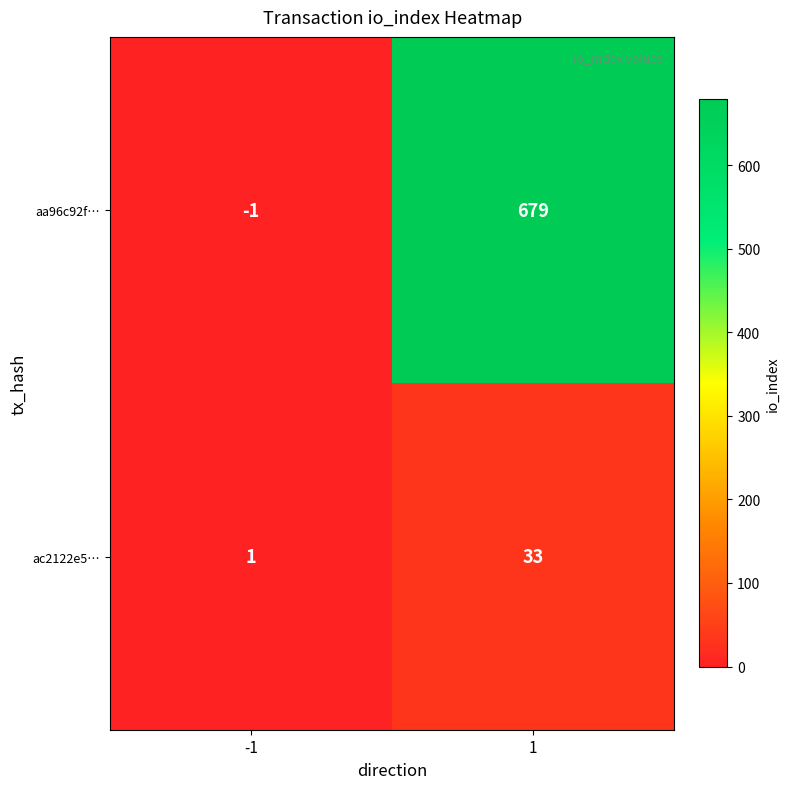

Which series has the largest range (max minus min)?

aa96c92f…